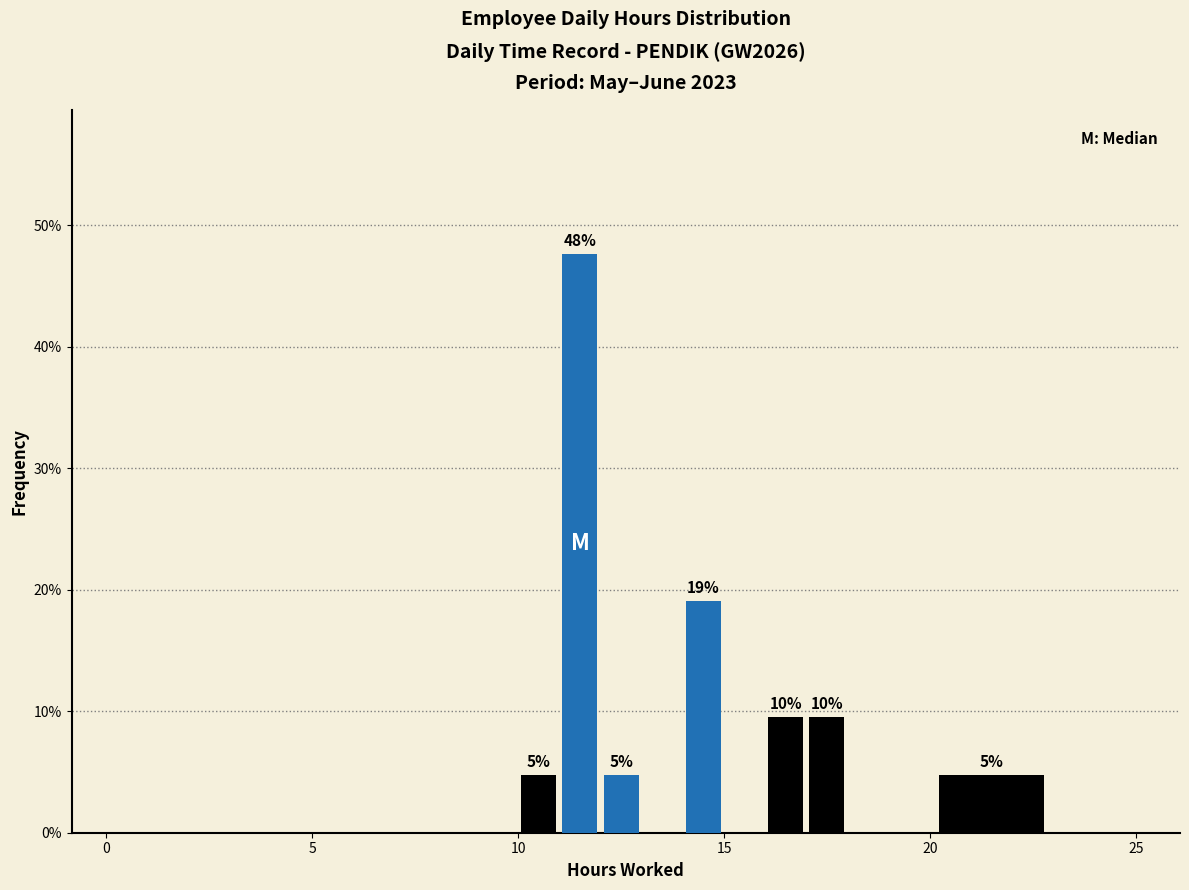

Around what value on the x-axis is the tallest bar? Give the approximate position of its centre, as read against the axis.

11.5